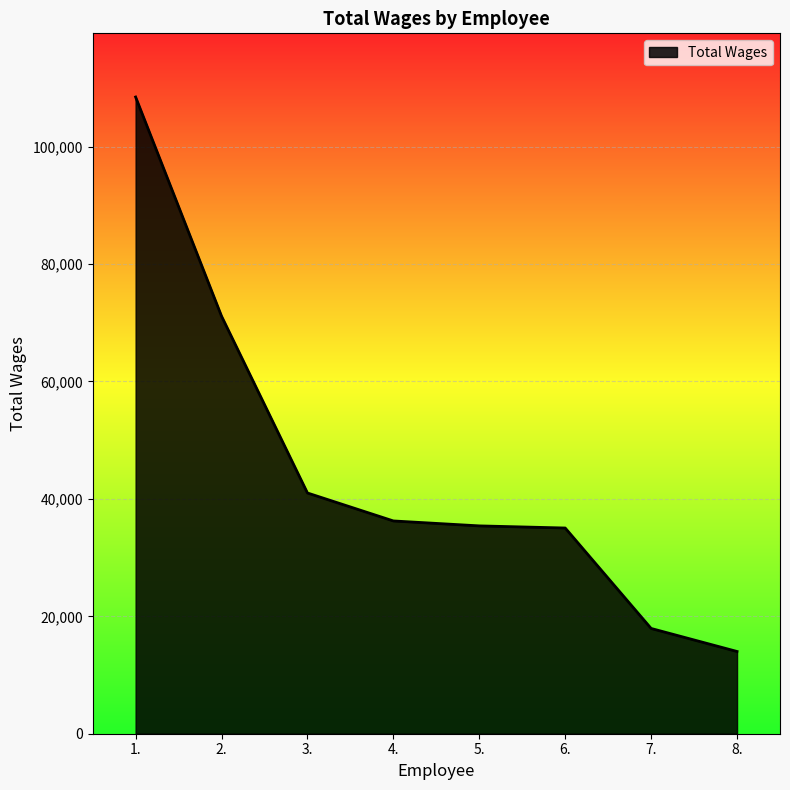

What is the approximate value at 8., to the nearest 10?

14010